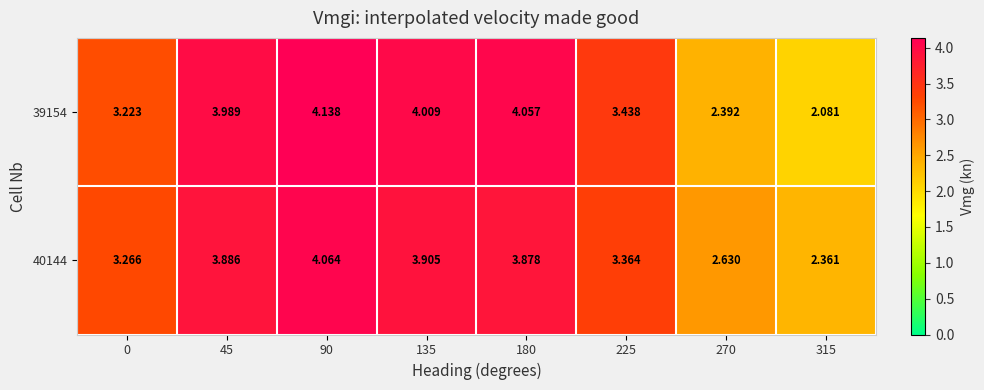

Rank the series by their average value, from lowest to highest.

39154, 40144